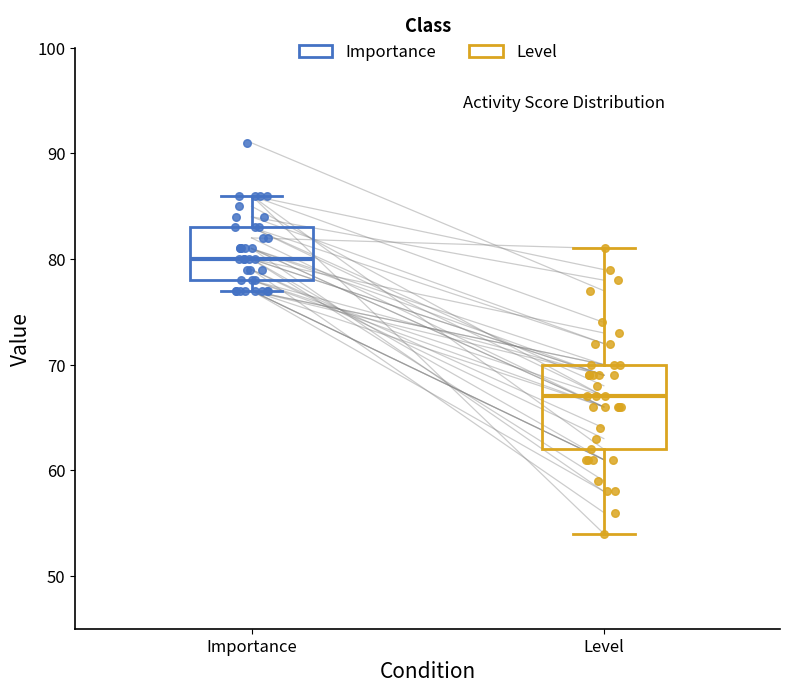

Reading left to right, transcribe this box plot: for each box, give where its median line is, the range the box spans, and where its two whiskers end, as read against the y-axis. The values are not printed on the chart, so give them approximately, as read against the axis.

Importance: median 80, box 78 to 83, whiskers 77 to 86
Level: median 67, box 62 to 70, whiskers 54 to 81